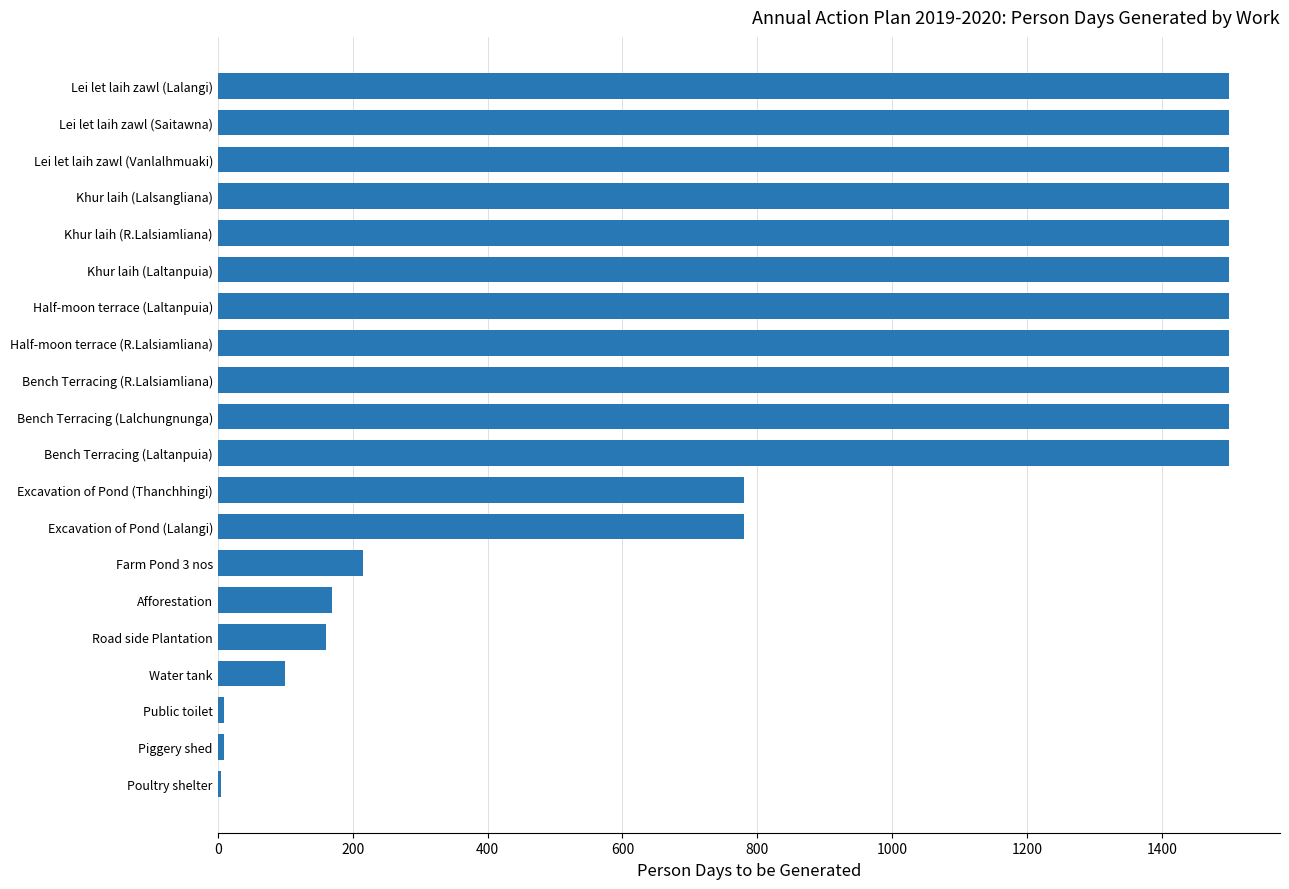

What is the sum of the values at Bench Terracing (Lalchungnunga) and Khur laih (Laltanpuia)?

3000